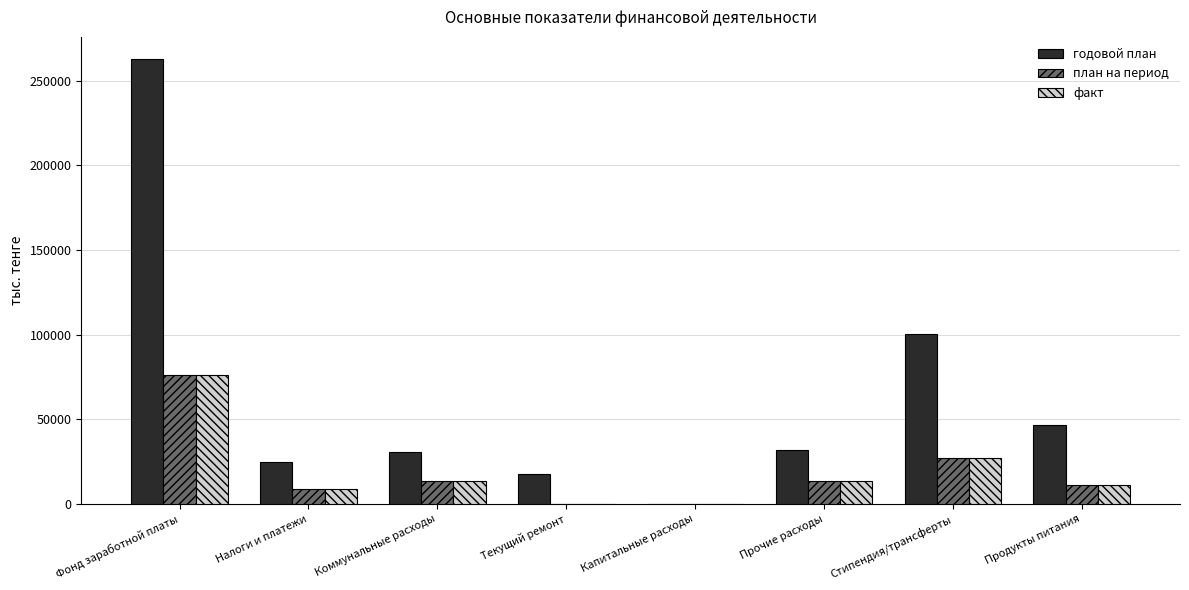

What is the sum of all годовой план values?

514332.5